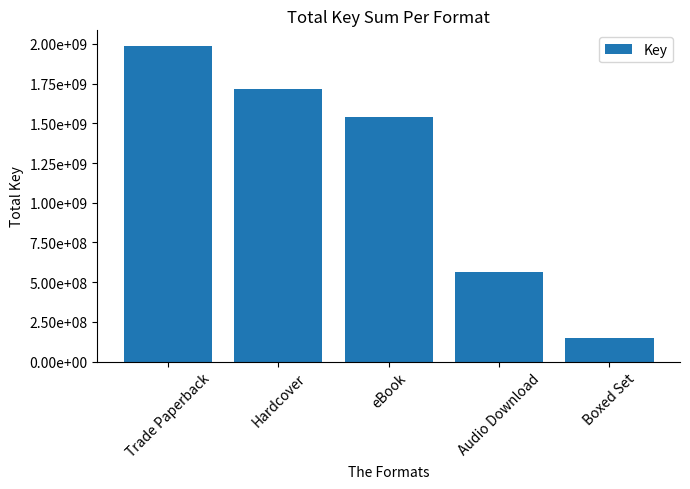

Reading right to left, extract all data points from this chart.

Boxed Set=150784378	Audio Download=563521575	eBook=1537989482	Hardcover=1718890498	Trade Paperback=1986289993